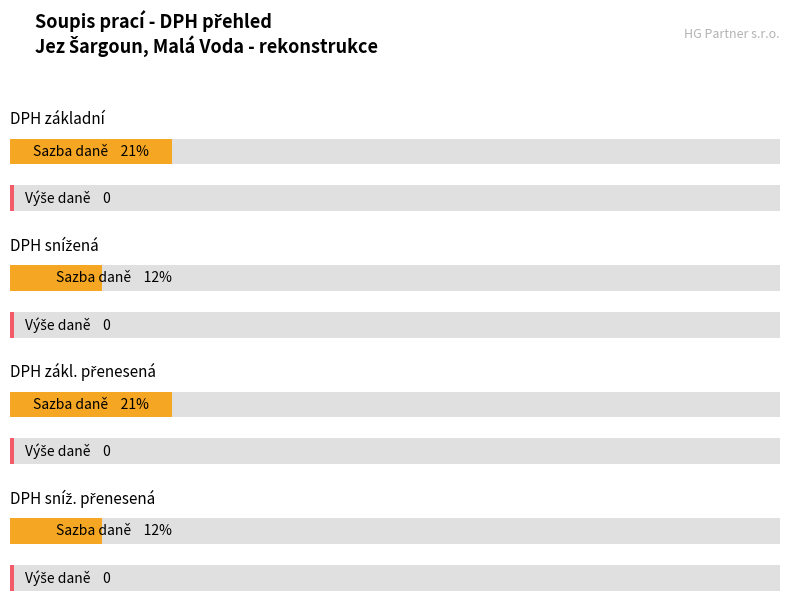

The Average utilization series shows 0.0 at snížená. True or false?

True